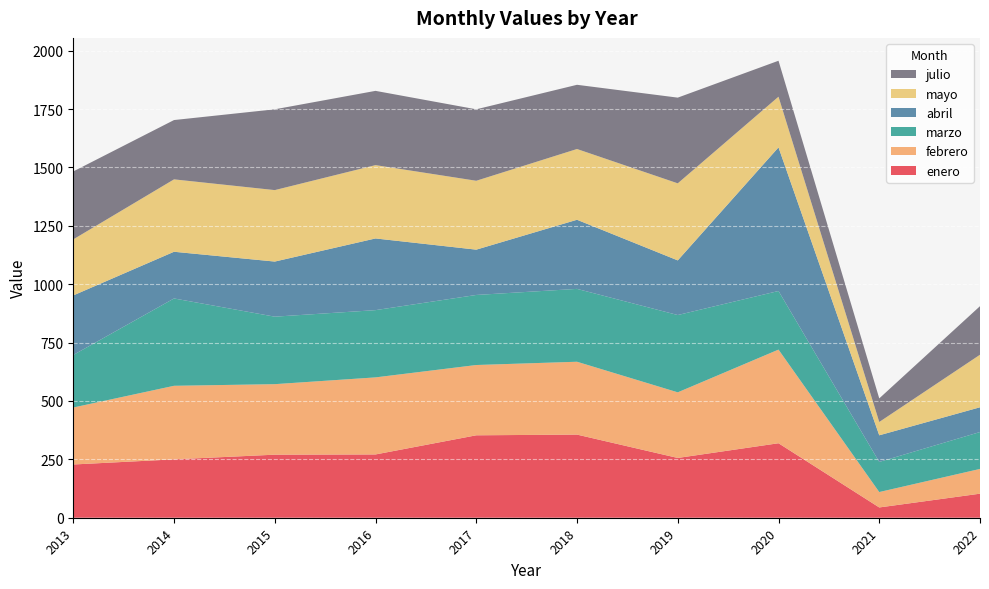

Reading left to right, what are all the values shown in this chart?

enero: 2013=228	2014=250	2015=270	2016=271	2017=353	2018=356	2019=256	2020=319	2021=44	2022=103
febrero: 2013=244	2014=315	2015=302	2016=330	2017=301	2018=312	2019=281	2020=401	2021=66	2022=106
marzo: 2013=225	2014=374	2015=289	2016=288	2017=300	2018=312	2019=331	2020=251	2021=129	2022=158
abril: 2013=255	2014=200	2015=236	2016=307	2017=194	2018=296	2019=234	2020=615	2021=114	2022=106
mayo: 2013=240	2014=310	2015=306	2016=314	2017=295	2018=303	2019=330	2020=217	2021=57	2022=225
julio: 2013=291	2014=254	2015=346	2016=318	2017=306	2018=275	2019=367	2020=154	2021=101	2022=208